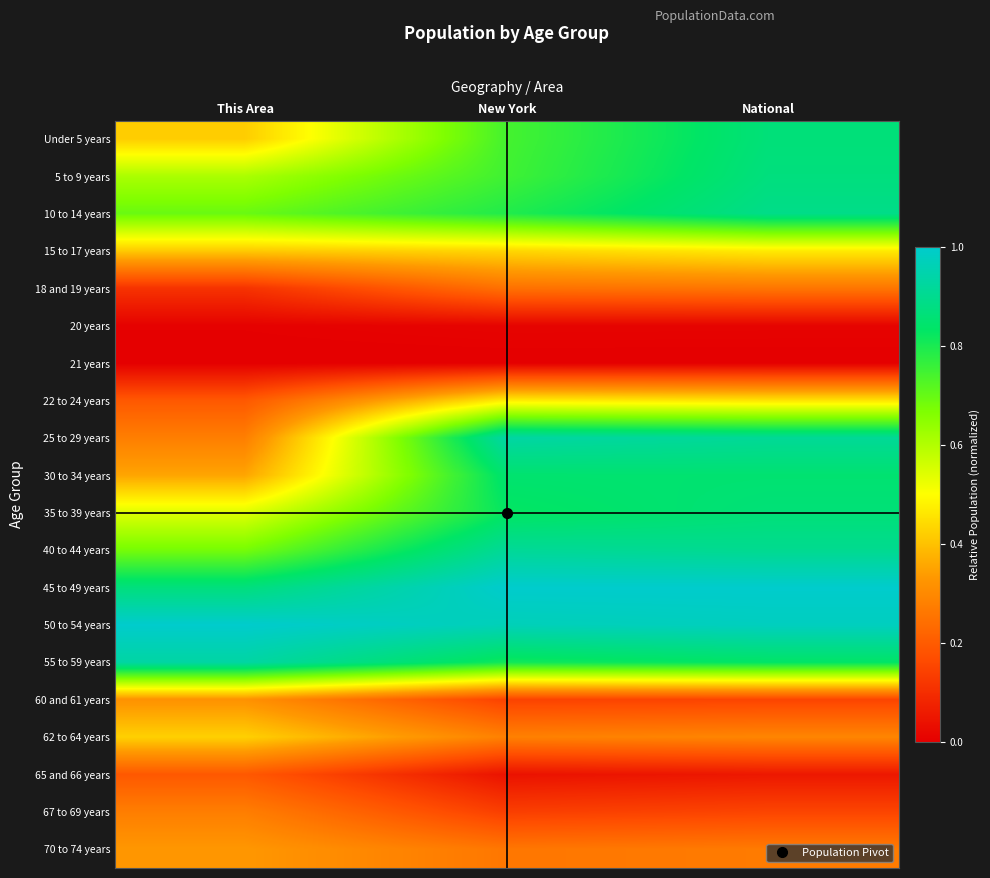

How many categories are shown in the chart?

3